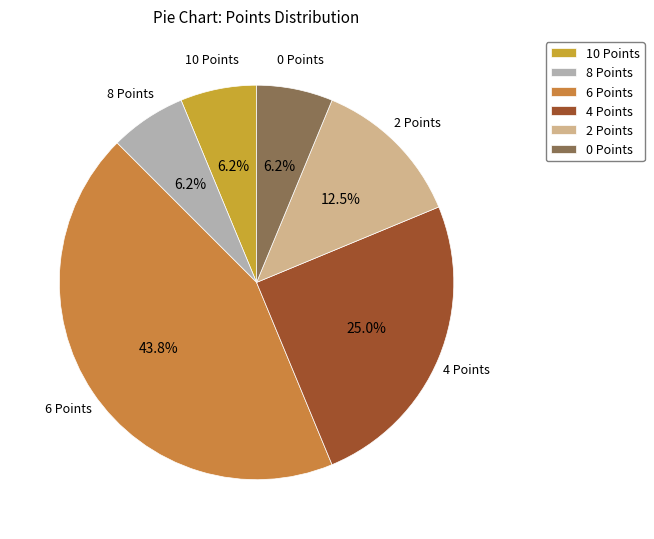

Does 2 Points account for over 50% of the chart?

No